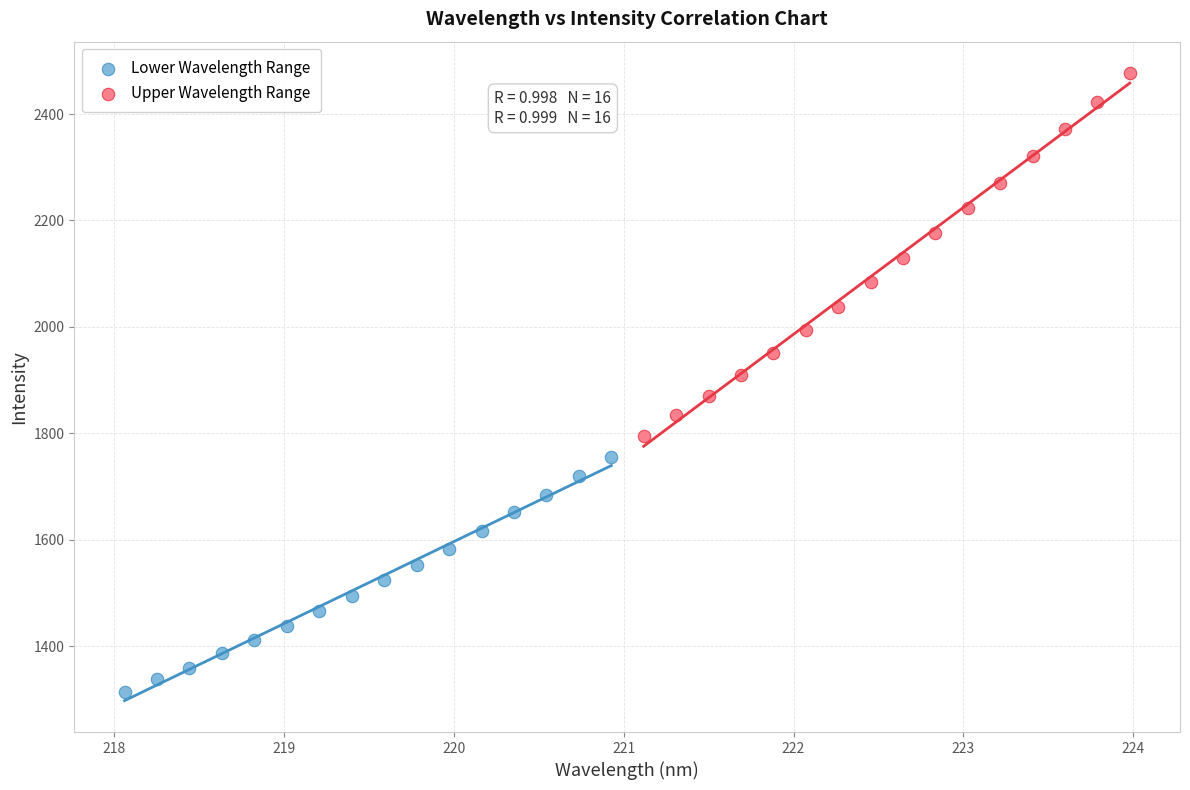

Which series contains the highest Y value?

Upper Wavelength Range